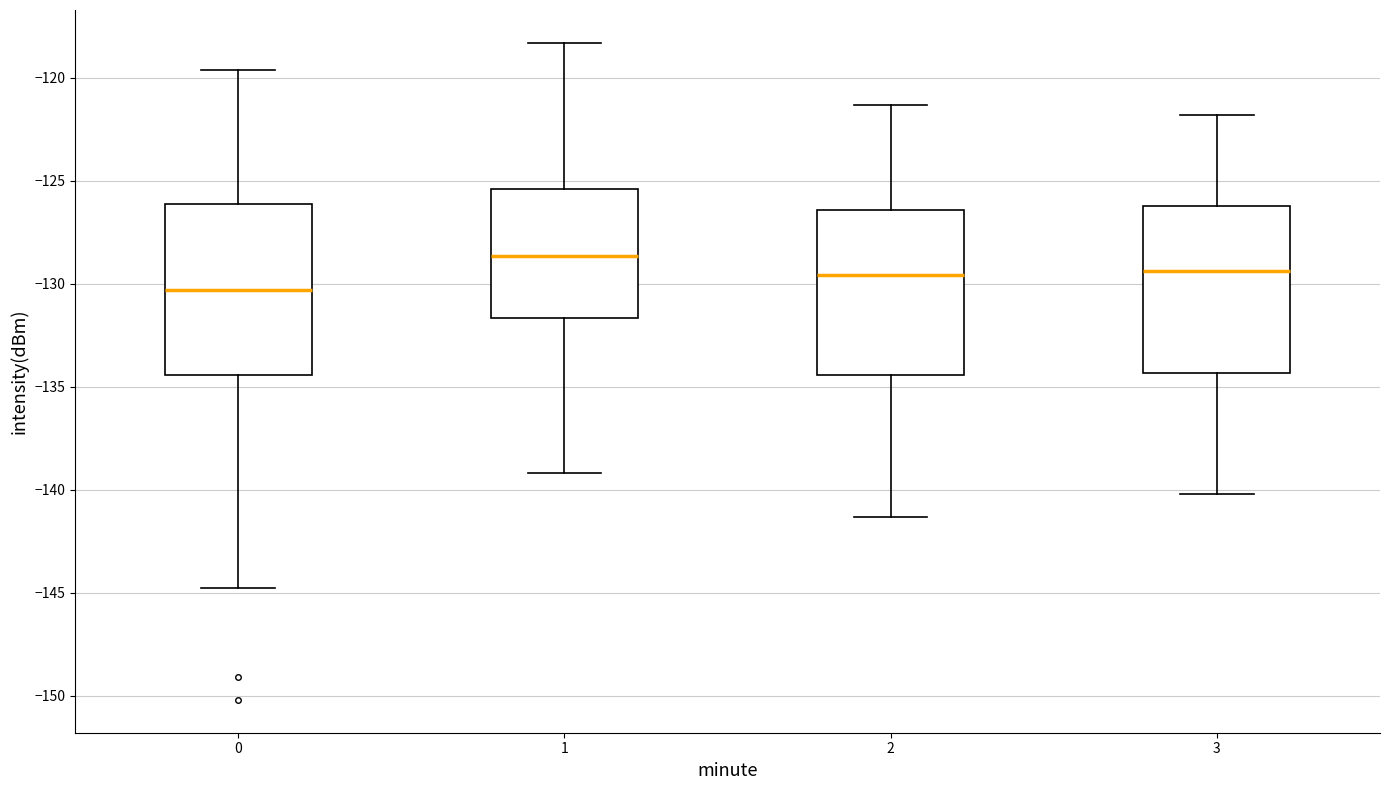

Reading left to right, transcribe this box plot: for each box, give where its median line is, the range the box spans, and where its two whiskers end, as read against the y-axis. The values are not printed on the chart, so give them approximately, as read against the axis.

0: median -130.5, box -134.5 to -126.0, whiskers -145.0 to -119.5
1: median -128.5, box -131.5 to -125.5, whiskers -139.0 to -118.5
2: median -129.5, box -134.5 to -126.5, whiskers -141.5 to -121.5
3: median -129.5, box -134.5 to -126.0, whiskers -140.0 to -122.0